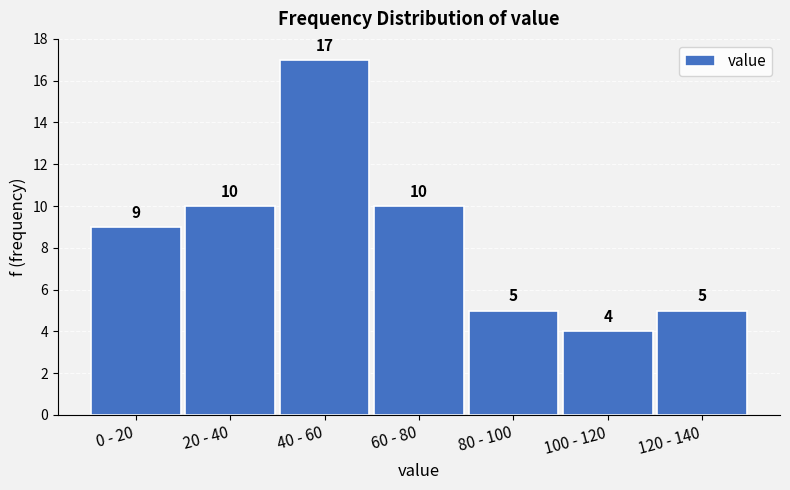

Reading right to left, extract all data points from this chart.

5	4	5	10	17	10	9